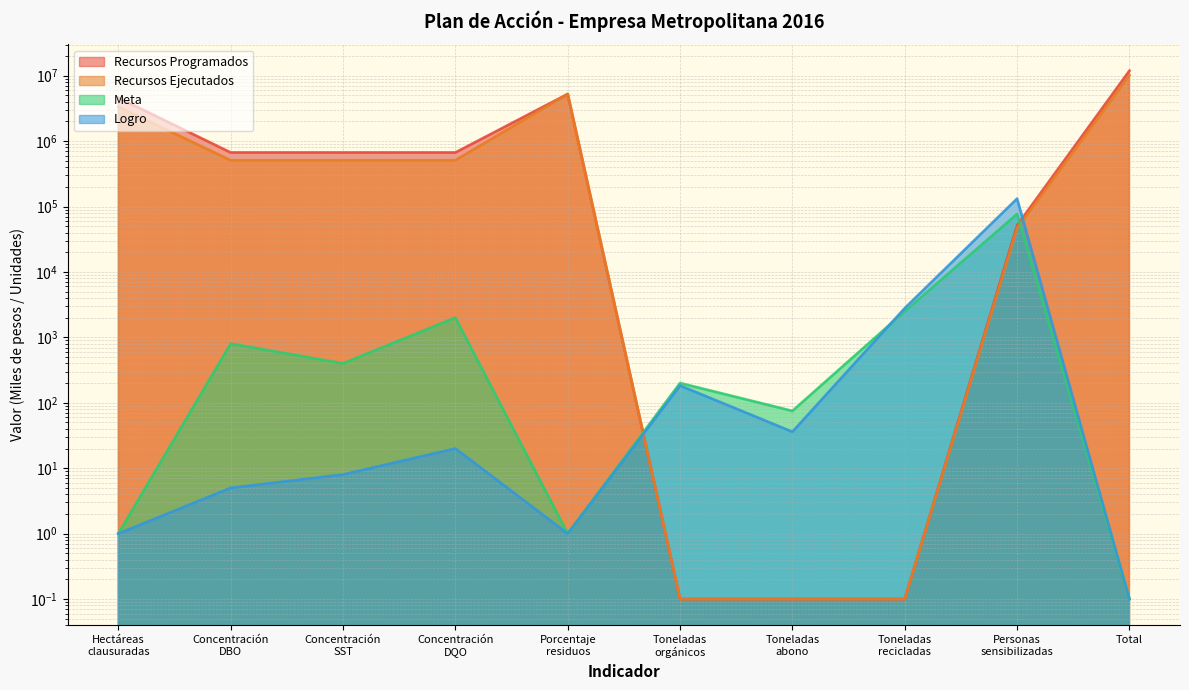

Which category has the lowest value across all series?

Toneladas
orgánicos